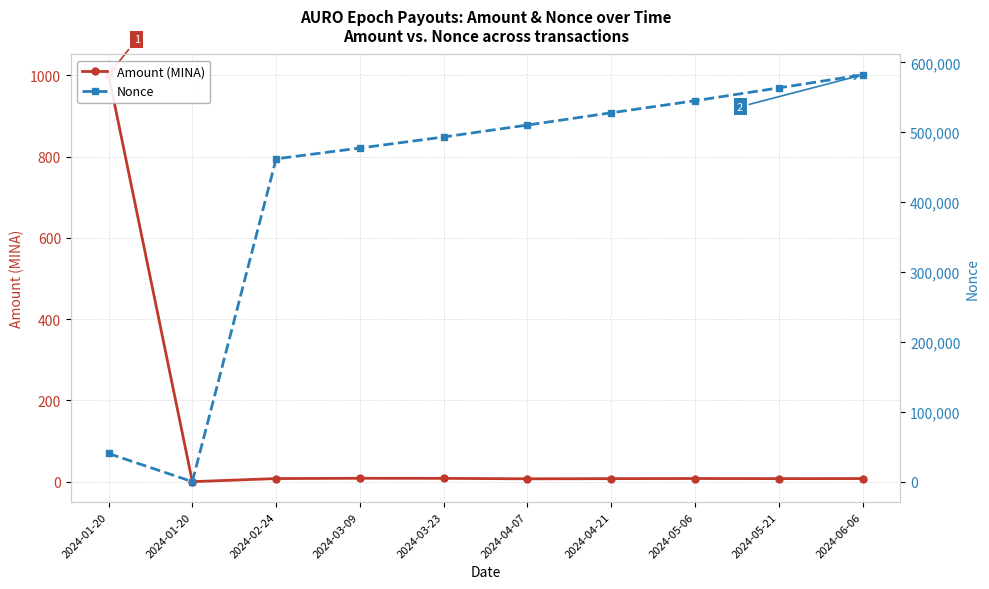

Rank the categories by Nonce value from lowest to highest.

2024-01-20, 2024-01-20, 2024-02-24, 2024-03-09, 2024-03-23, 2024-04-07, 2024-04-21, 2024-05-06, 2024-05-21, 2024-06-06